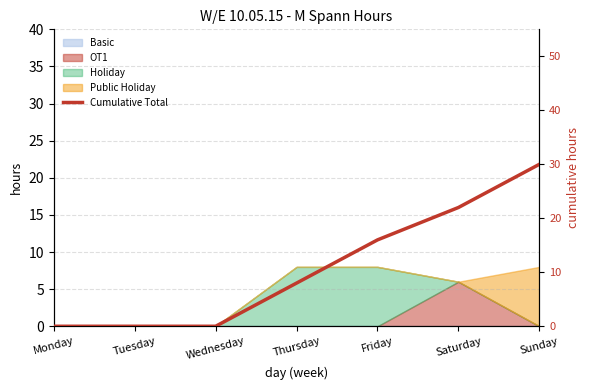

Reading left to right, what are all the values shown in this chart?

0	0	0	8	16	22	30